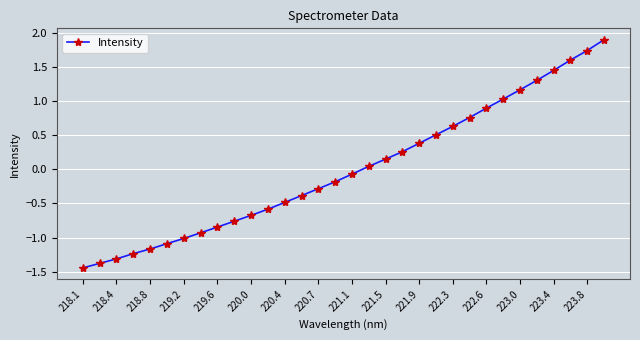

What is the greatest value displayed?

1.9